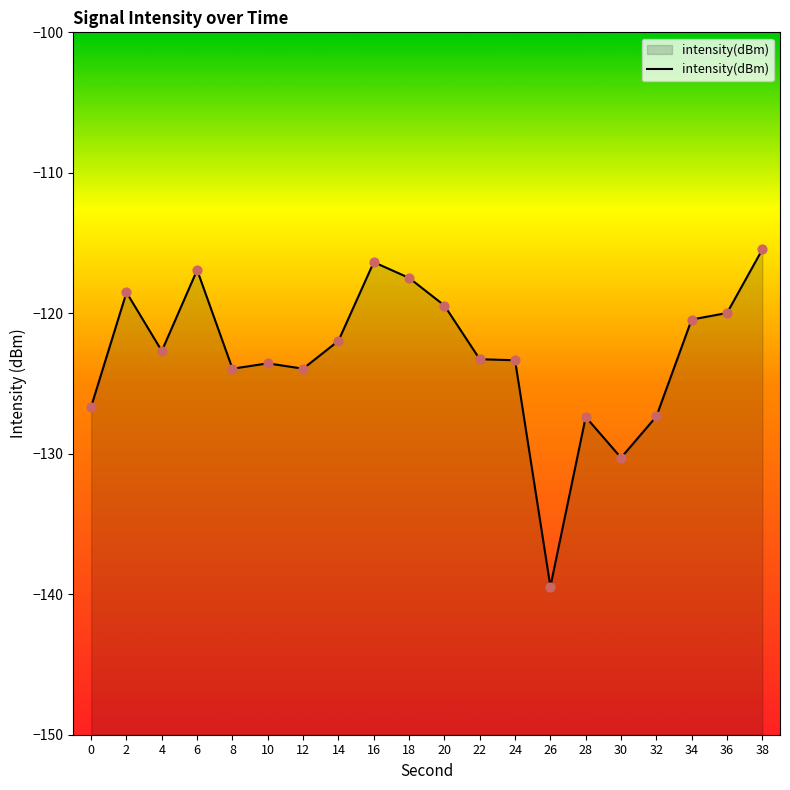

Which has a higher value, 30 or 26?

30